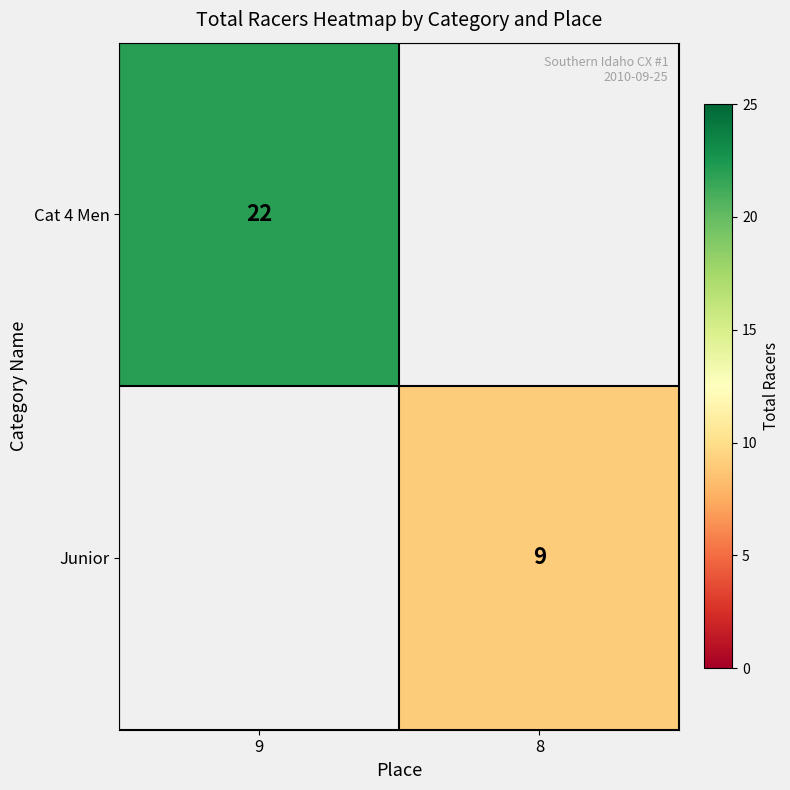

Is it true that Junior equals 3 at 8?

False